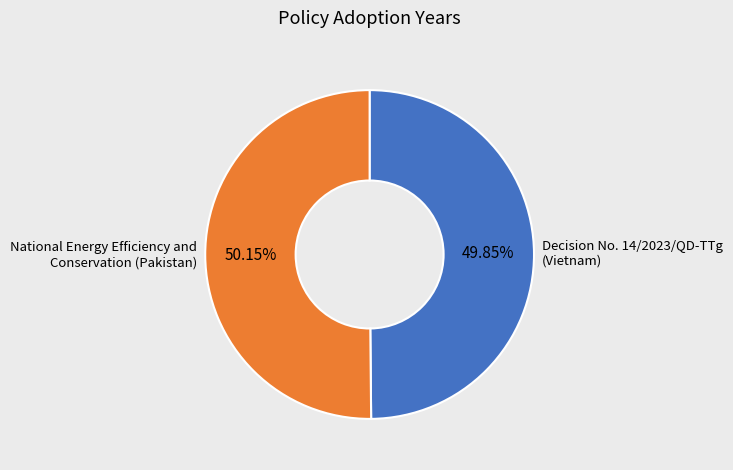

Approximately how many times larger is the value at National Energy Efficiency and Conservation (Pakistan) compared to Decision No. 14/2023/QD-TTg (Vietnam)?

1.0